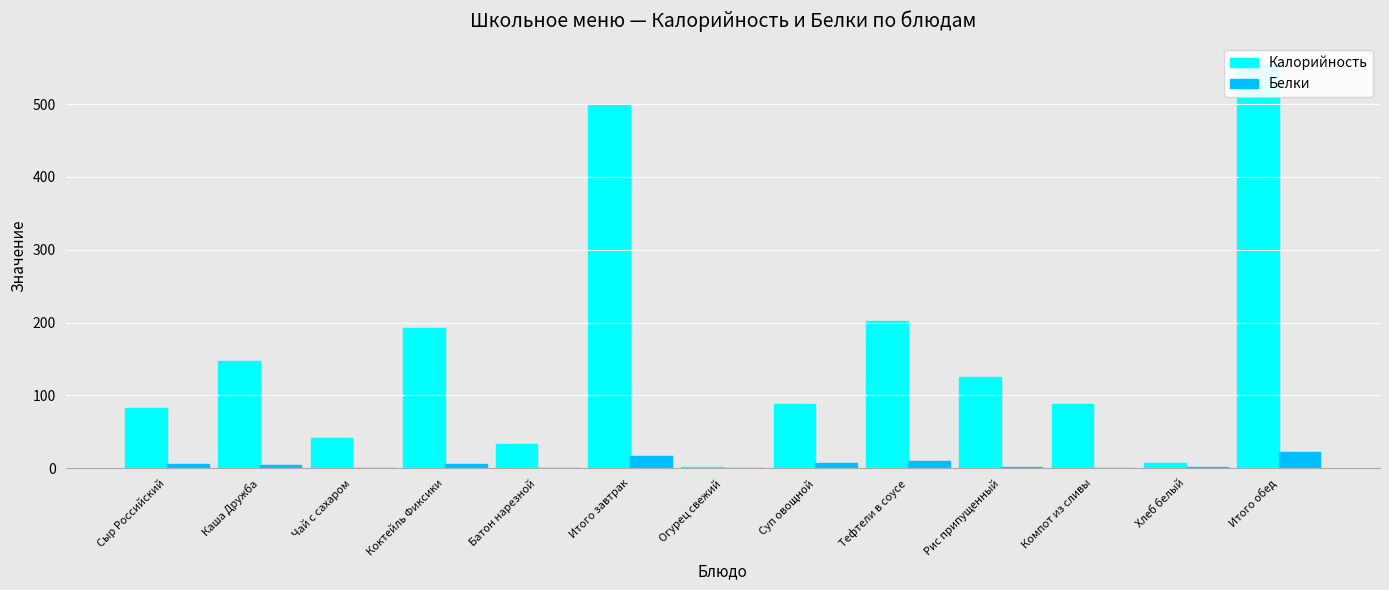

What position from the left is Суп овощной?

8